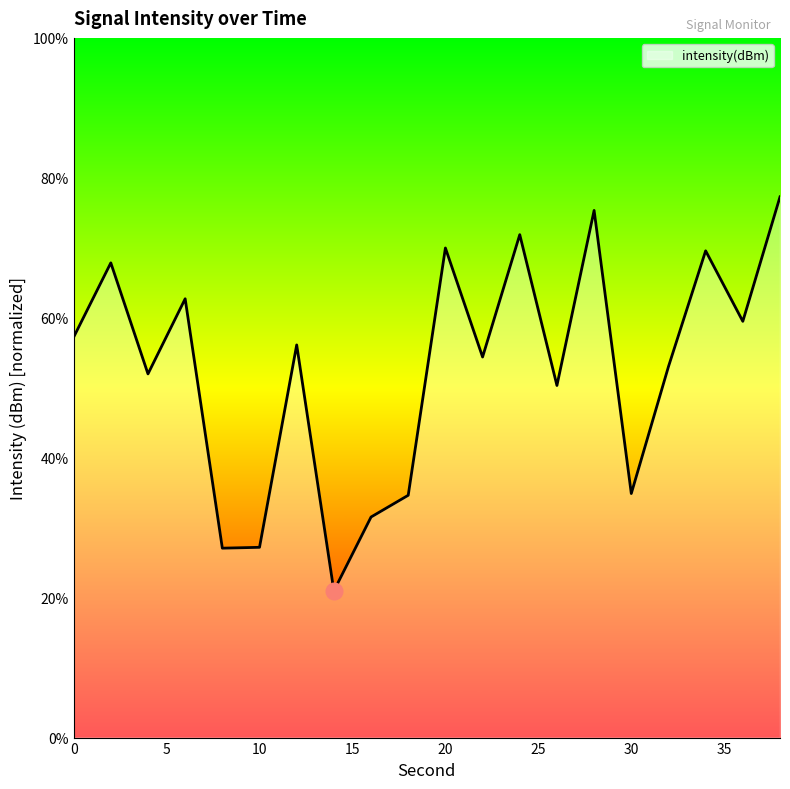

Does the chart display data point markers on the line(s)?

No